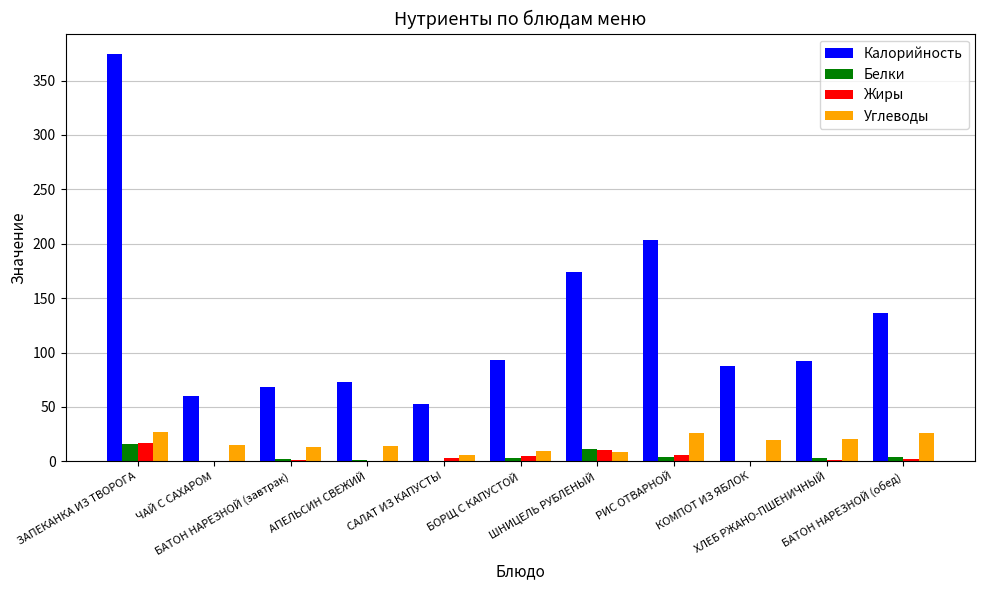

Does the chart contain stacked bars?

No